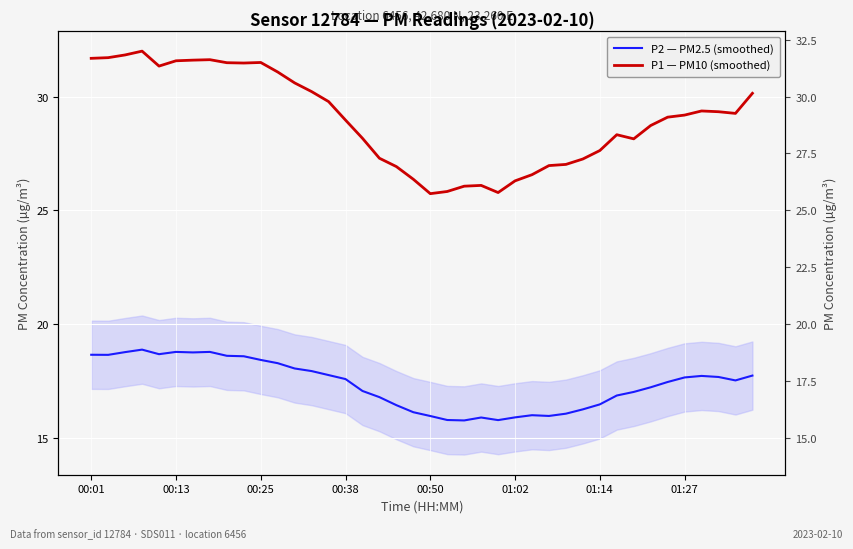

How many lines are shown in the chart?

2